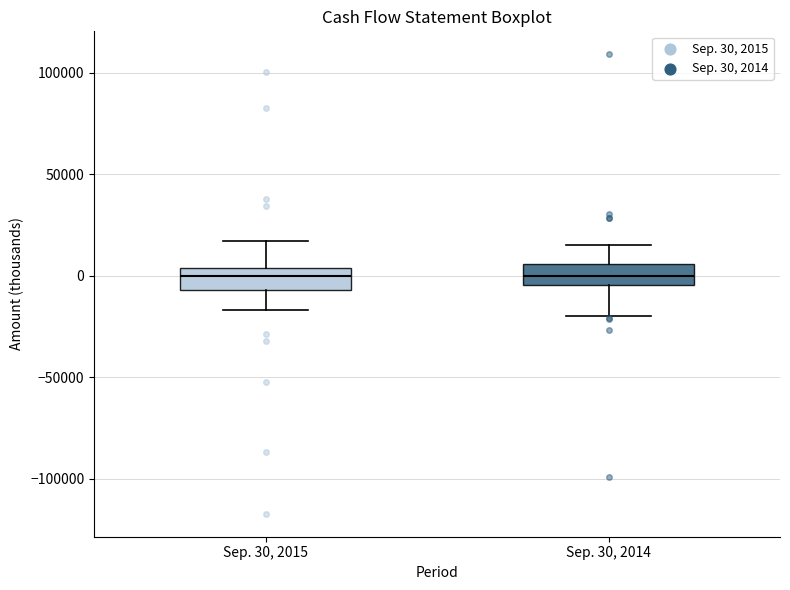

Where does the upper whisker of the box for Sep. 30, 2014 end on the y-axis? The values are not printed on the chart, so give them approximately, as read against the axis.

15000